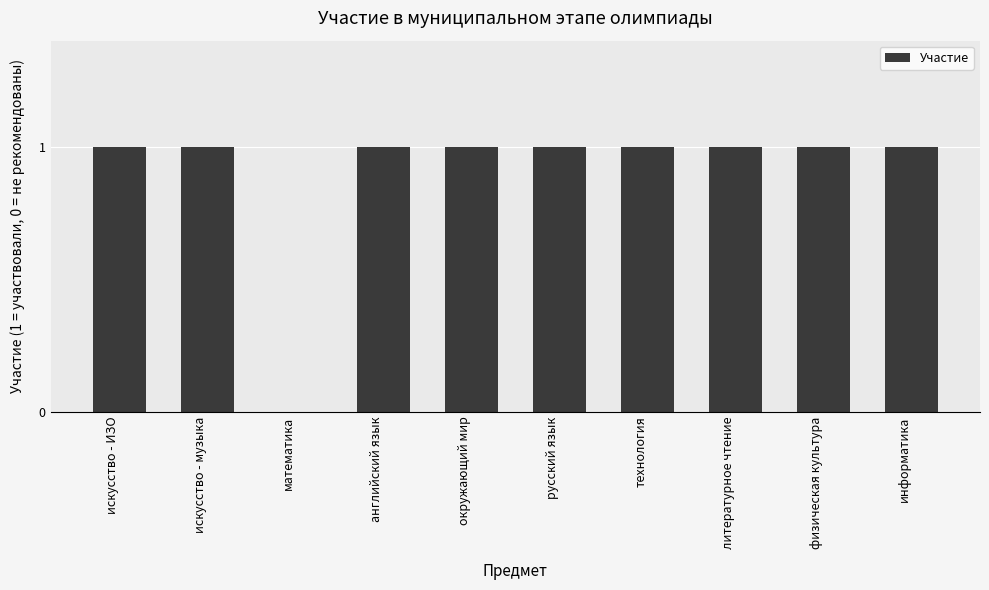

True or false: the data shows 1 at литературное чтение.

True